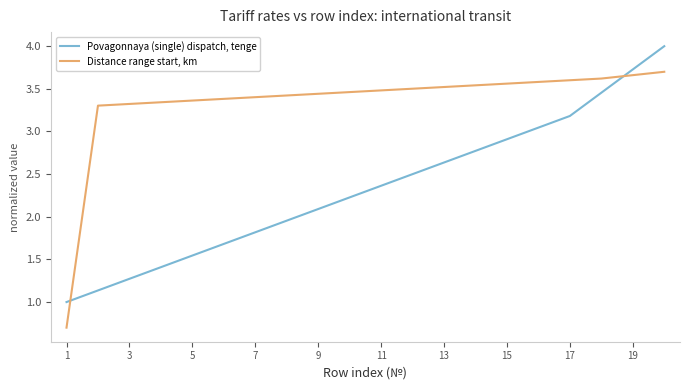

What is the sum of all Povagonnaya (single) dispatch, tenge values?

46.7